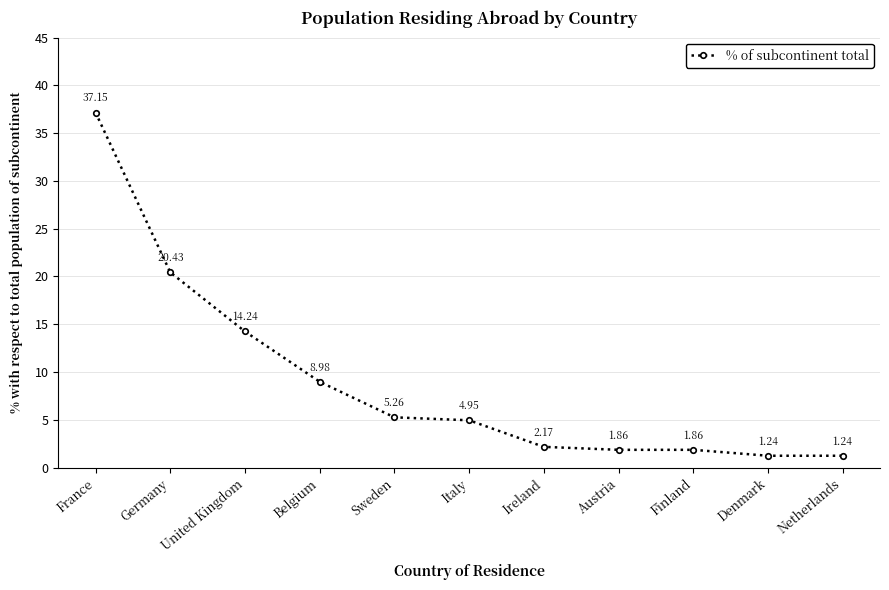

What is the ratio of the value at United Kingdom to the value at France?

0.4